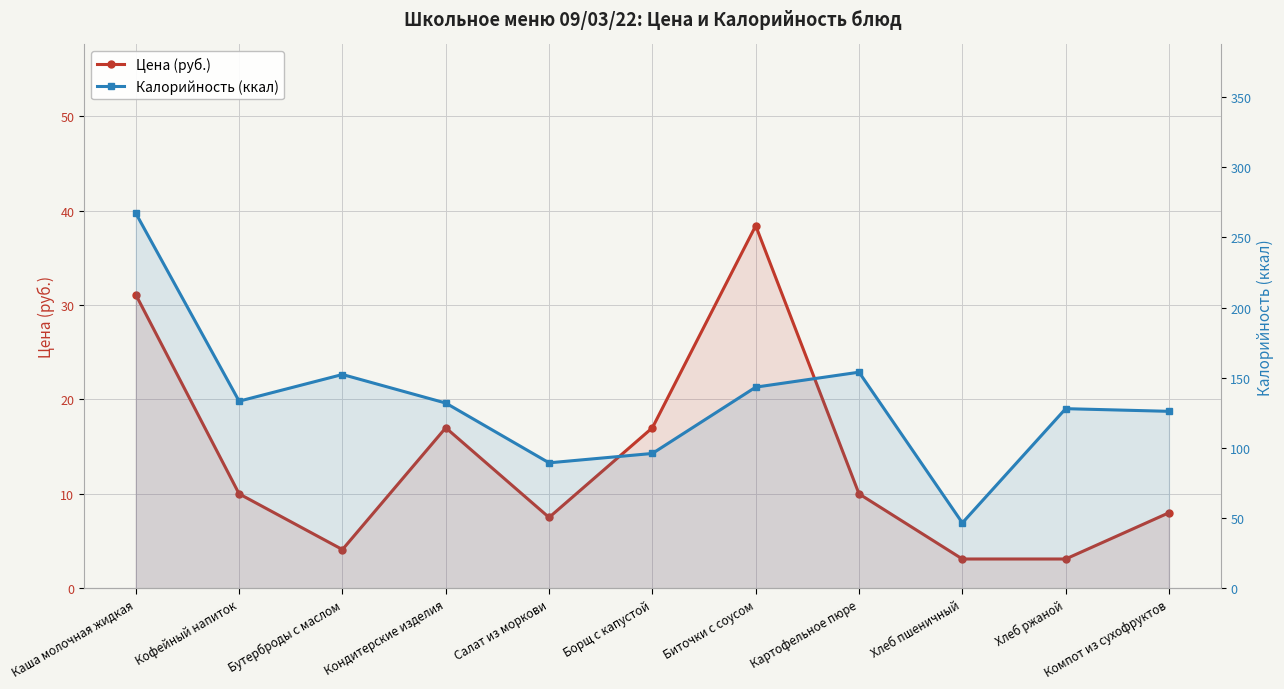

True or false: Калорийность (ккал) and Цена (руб.) intersect in this chart.

False